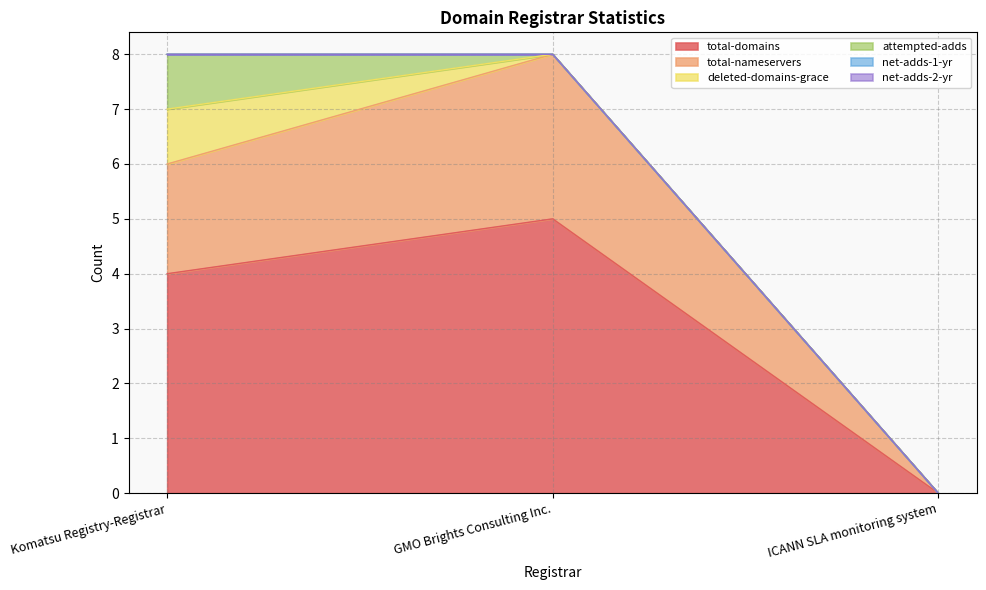

The deleted-domains-grace series shows 1 at Komatsu Registry-Registrar. True or false?

True